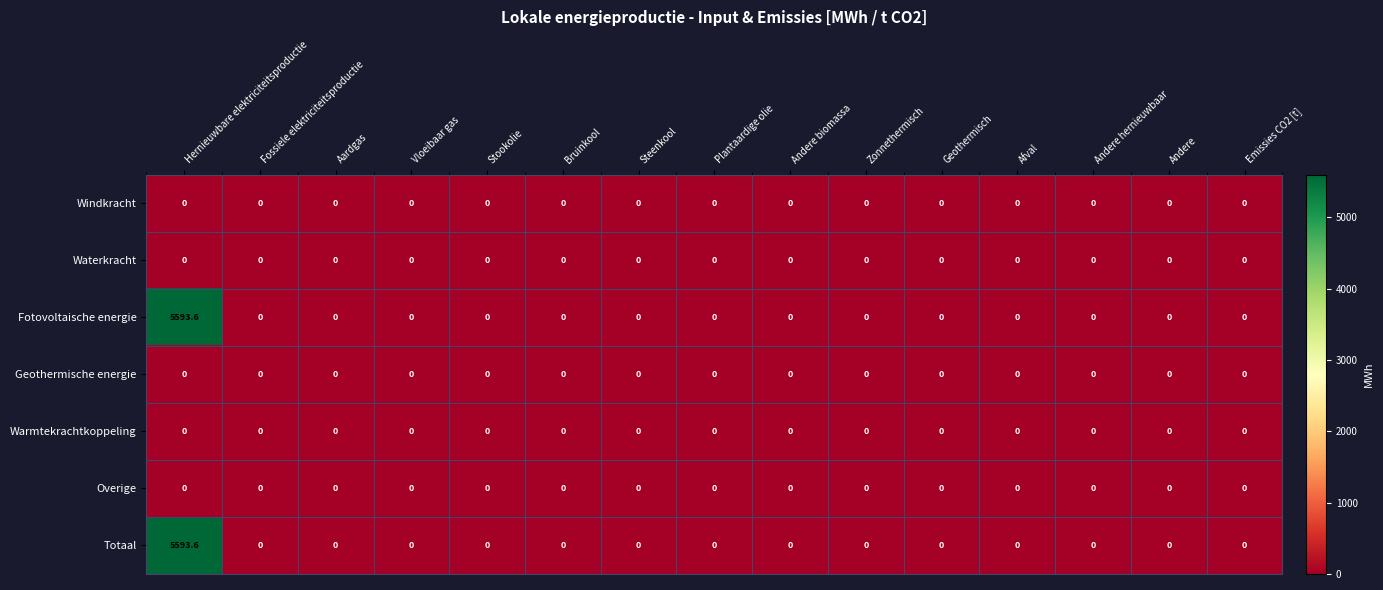

True or false: Warmtekrachtkoppeling has a value of 0.0 at Andere hernieuwbaar.

True